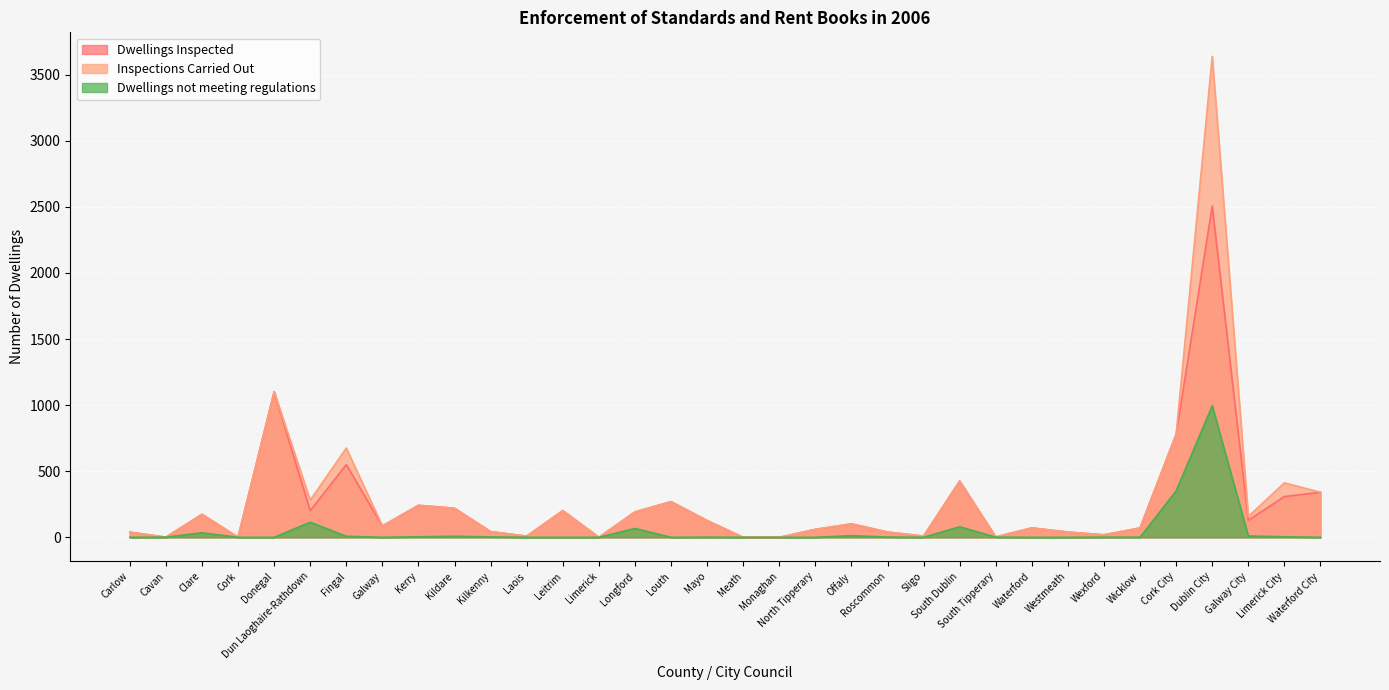

What position from the left is Waterford?

26